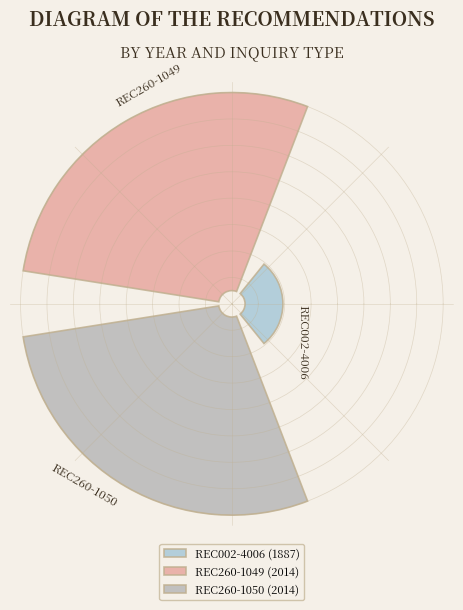

Which category has the smallest portion of the pie?

REC002-4006